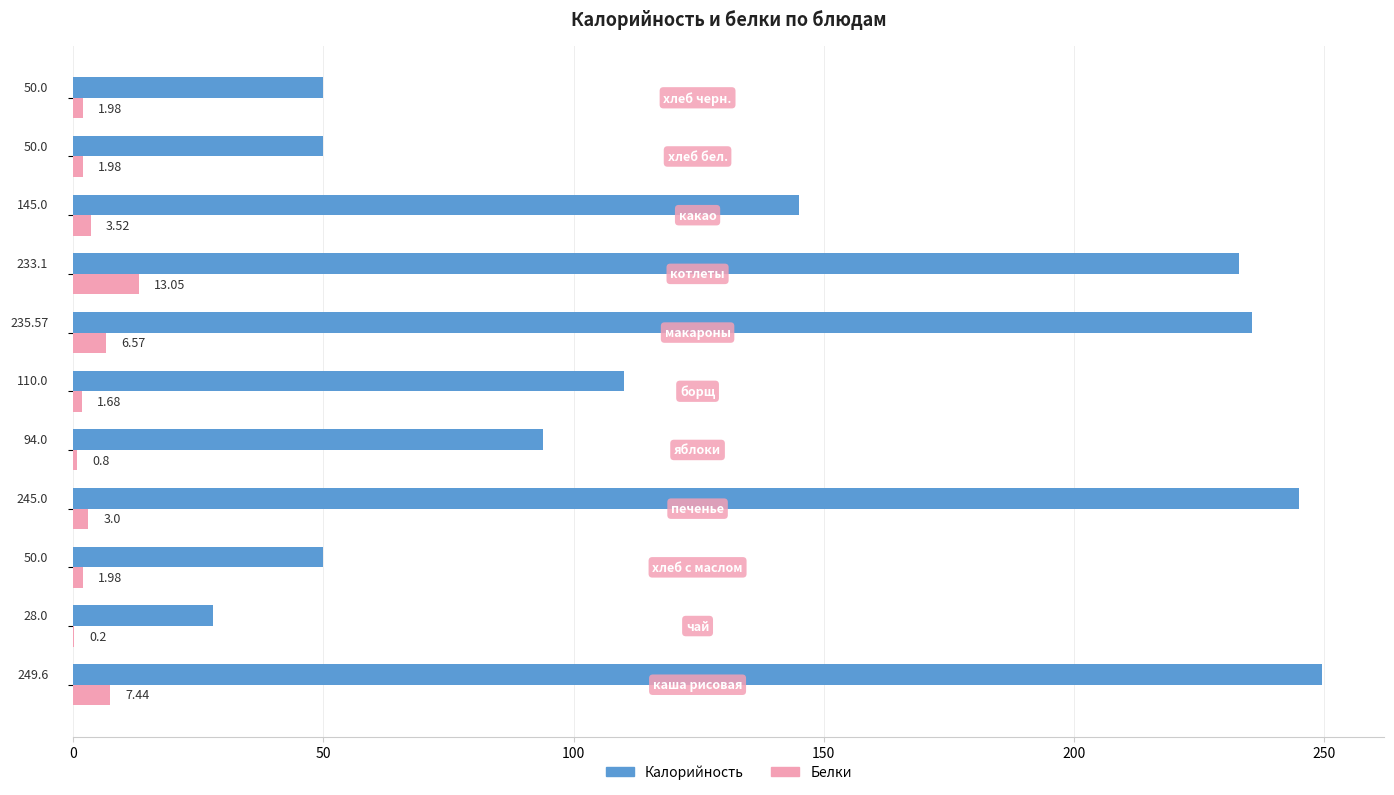

Which series has the widest spread of values?

Калорийность